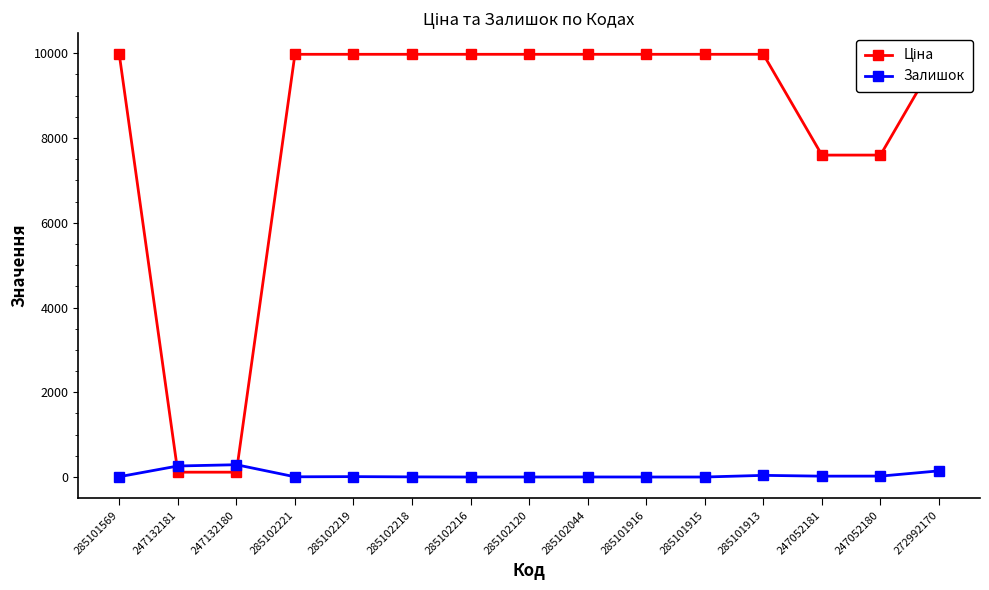

How many distinct data groups are displayed?

2